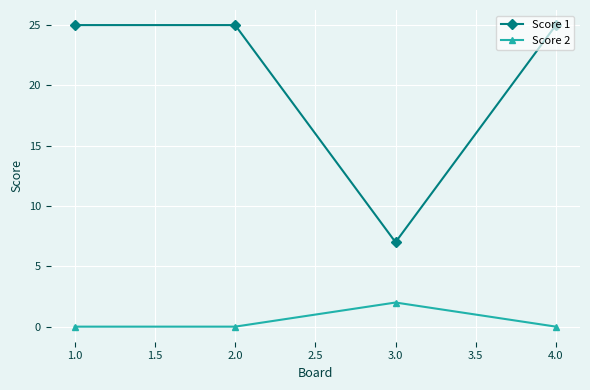

The Score 1 series shows 7 at 3.0. True or false?

True